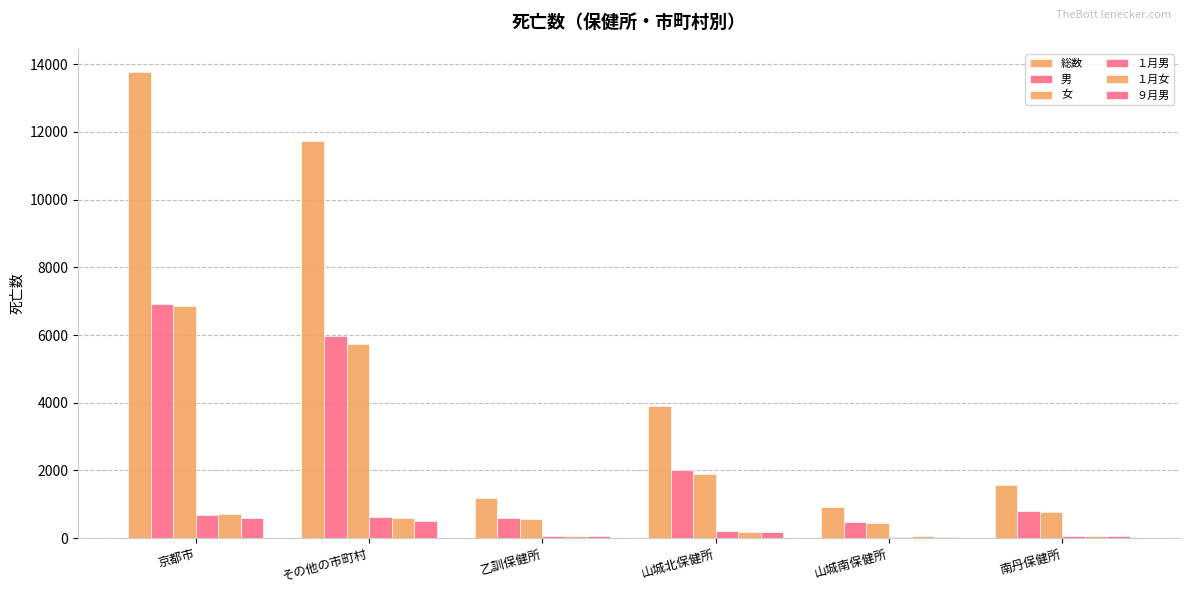

How many groups of bars are there?

6